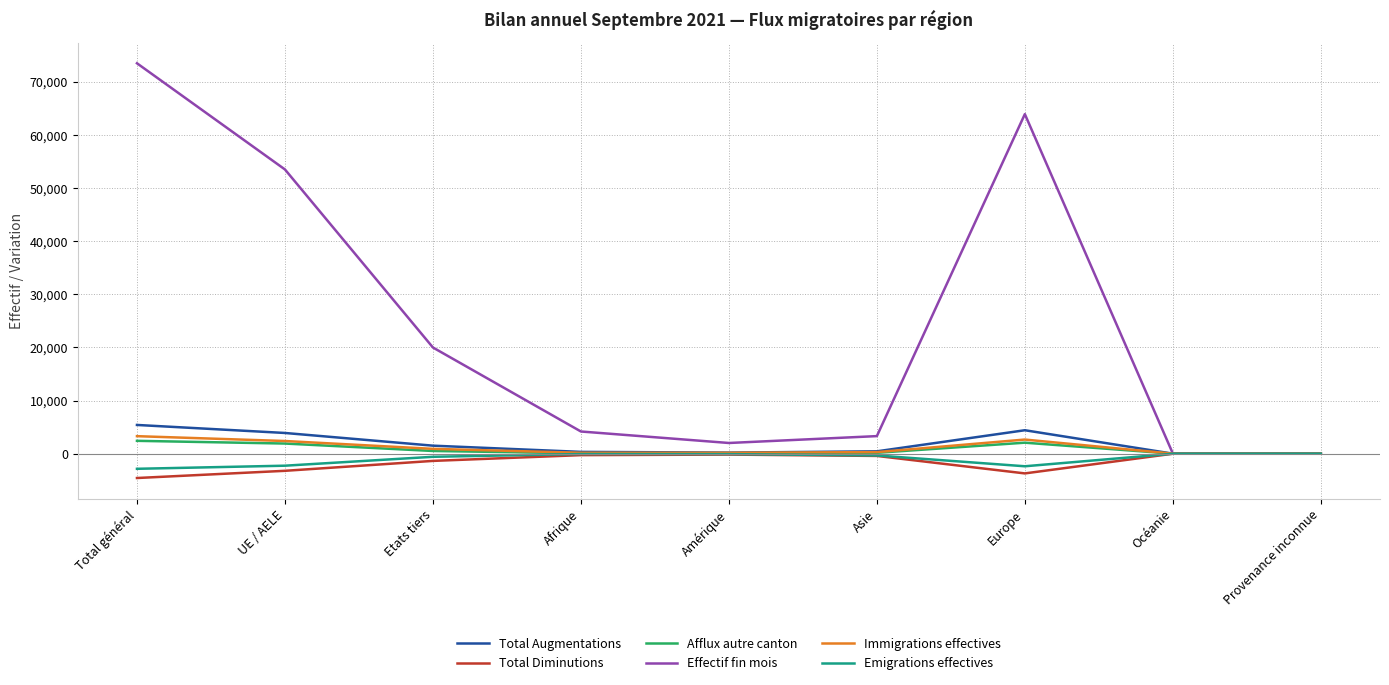

What is the difference between the Afflux autre canton values at Océanie and Total général?

2420